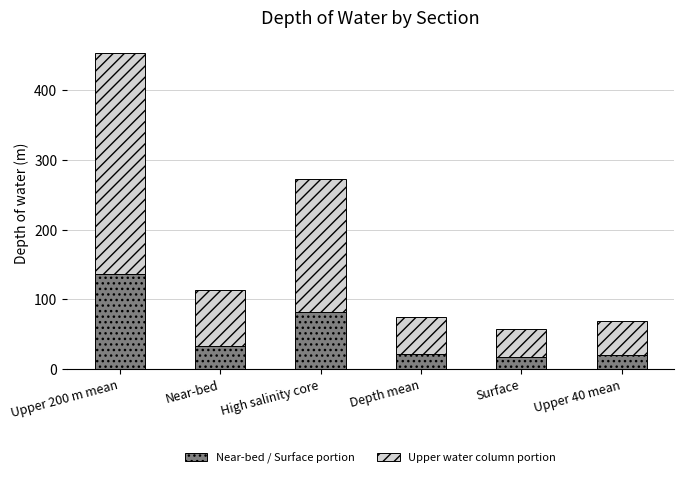

At which category is the sum across all series the highest?

Upper 200 m mean